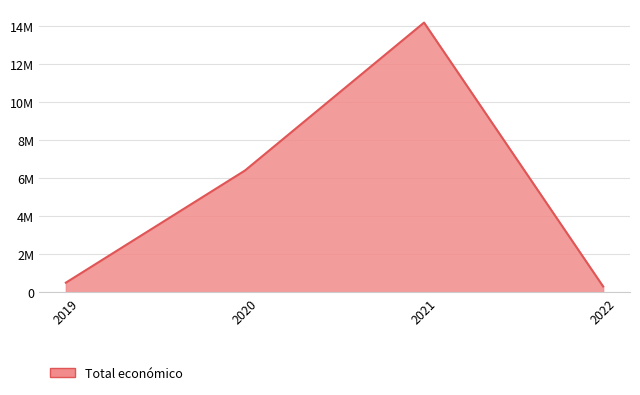

Does the chart display data point markers on the line(s)?

No